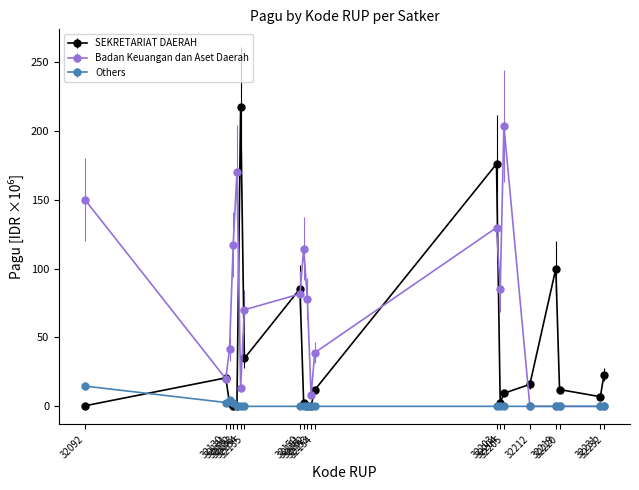

Which series has the widest spread of values?

SEKRETARIAT DAERAH